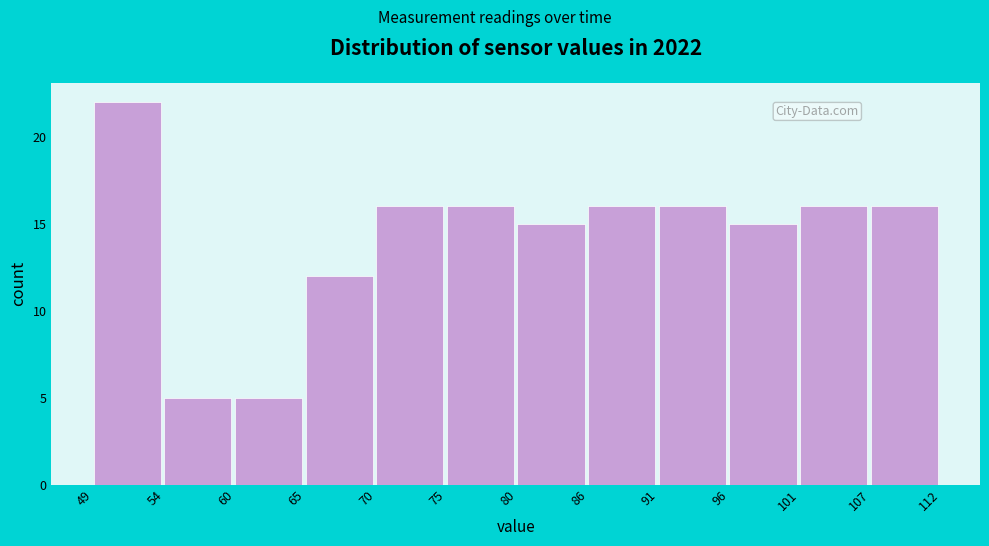

Over which range of the x-axis is the bar tallest?

49 to 54